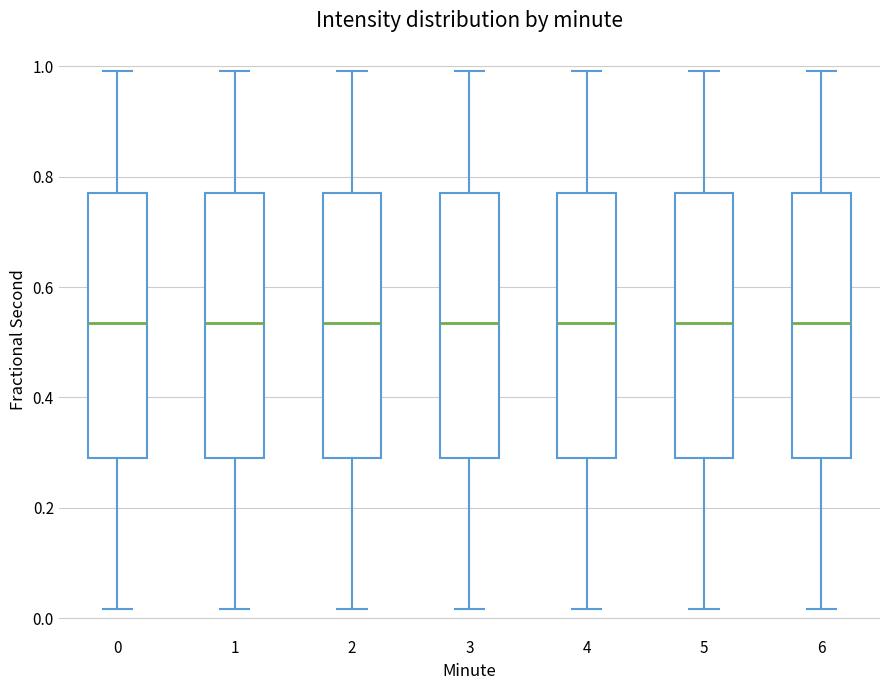

Reading left to right, read every box against the y-axis: the position of its median line, the range the box covers, and the ends of its whiskers. The values are not printed on the chart, so give them approximately, as read against the axis.

0: median 0.54, box 0.30 to 0.78, whiskers 0.02 to 1.00
1: median 0.54, box 0.30 to 0.78, whiskers 0.02 to 1.00
2: median 0.54, box 0.30 to 0.78, whiskers 0.02 to 1.00
3: median 0.54, box 0.30 to 0.78, whiskers 0.02 to 1.00
4: median 0.54, box 0.30 to 0.78, whiskers 0.02 to 1.00
5: median 0.54, box 0.30 to 0.78, whiskers 0.02 to 1.00
6: median 0.54, box 0.30 to 0.78, whiskers 0.02 to 1.00